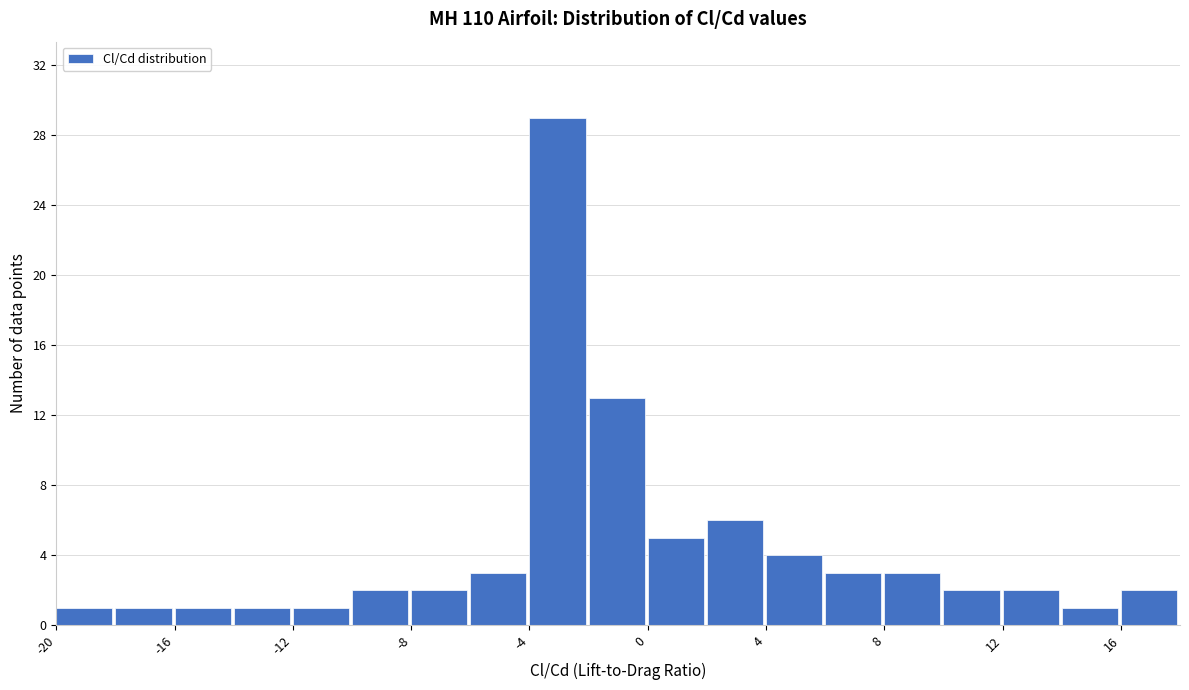

Over which range of the x-axis is the bar tallest?

-4 to -2